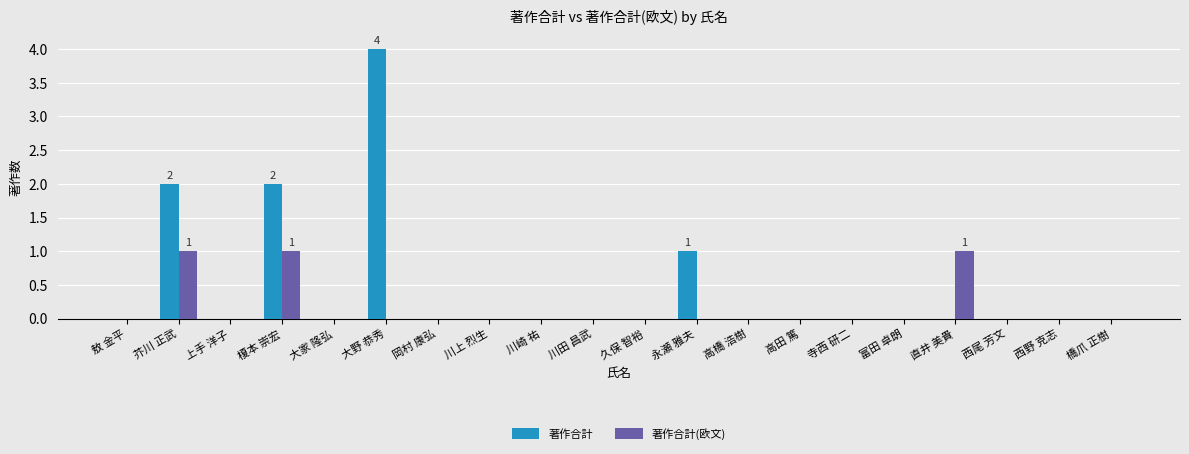

At which label does 著作合計 reach its peak?

大野 恭秀